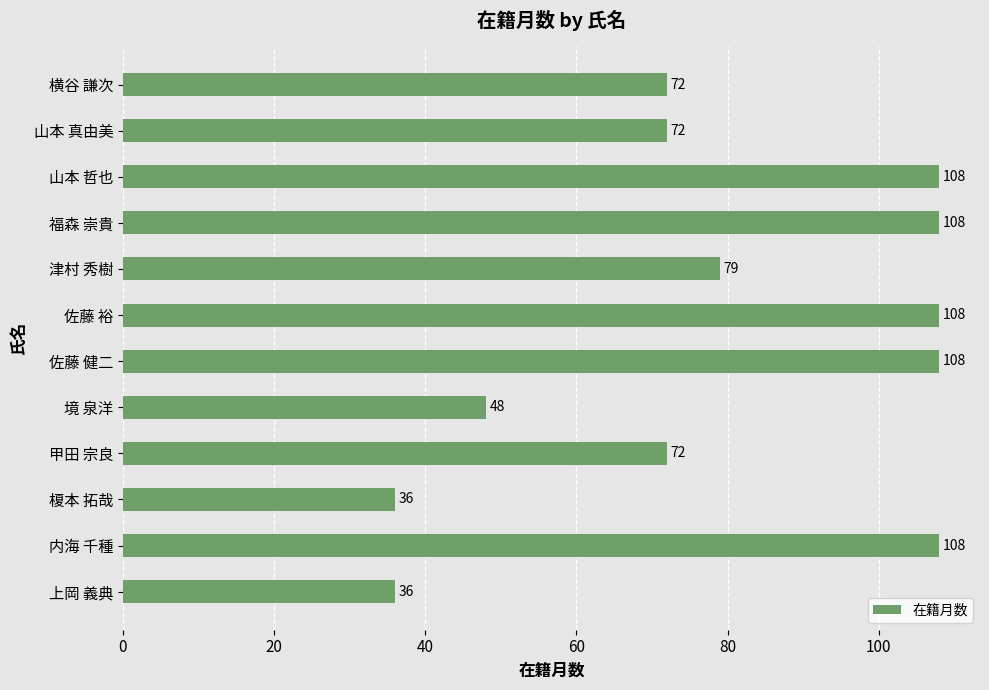

Read the value at 山本 真由美.

72